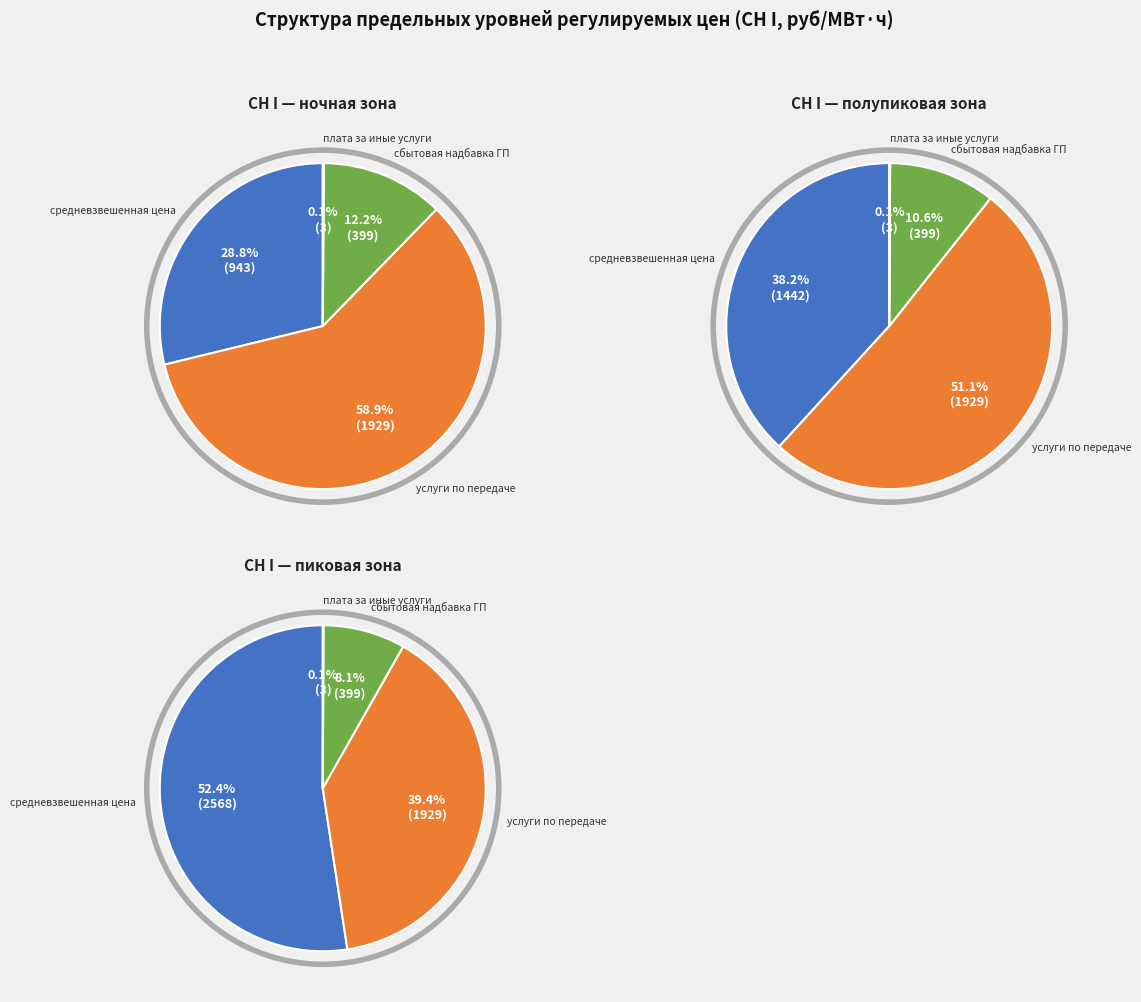

Which series has the largest range (max minus min)?

пиковая зона